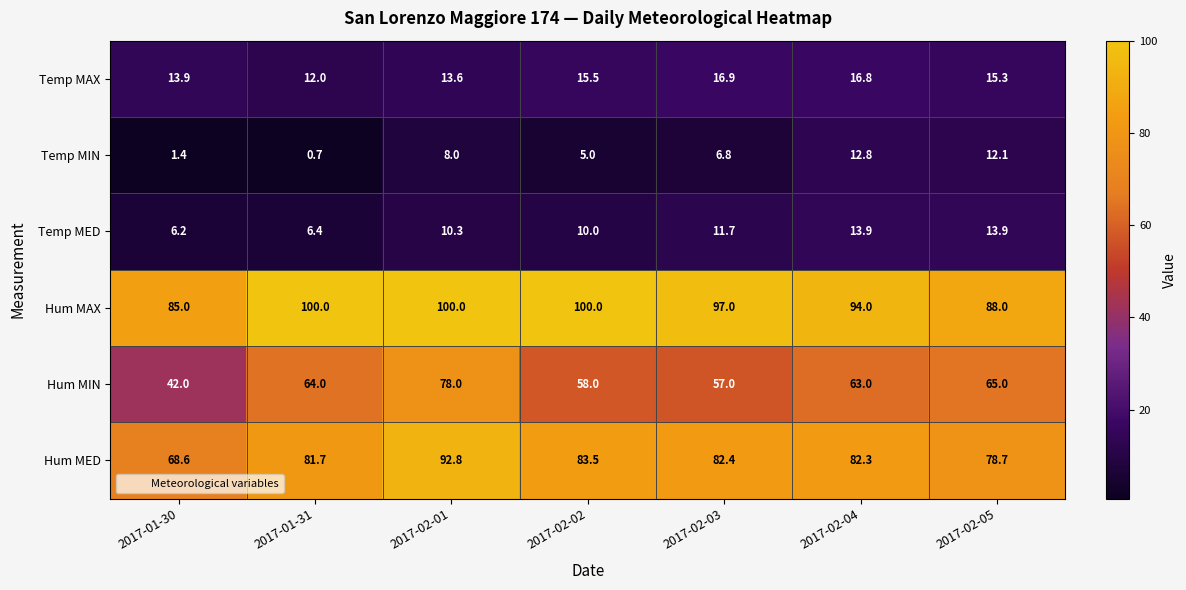

What is the difference between the highest and lowest values at 2017-02-03?

90.2